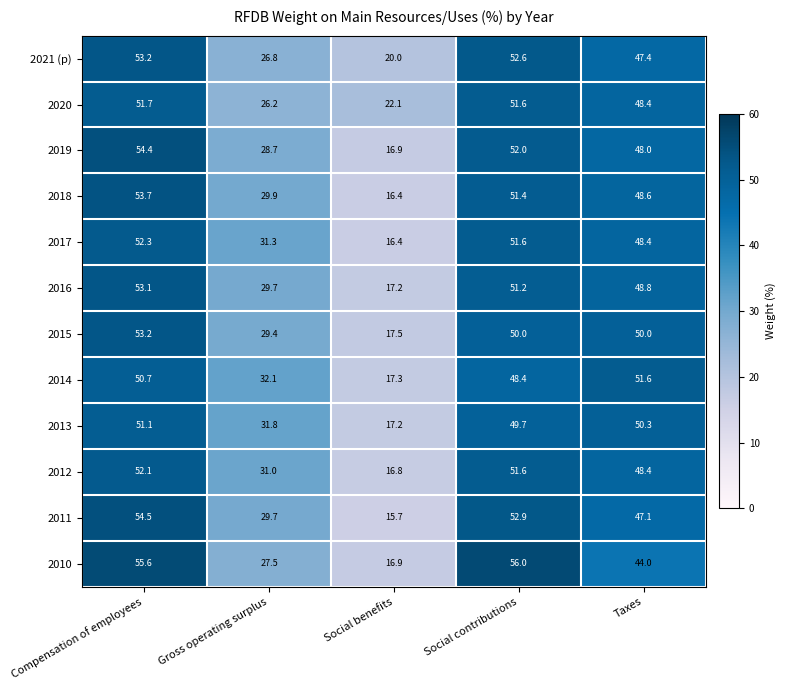

The value of 2010 at Taxes is 44.0. True or false?

True